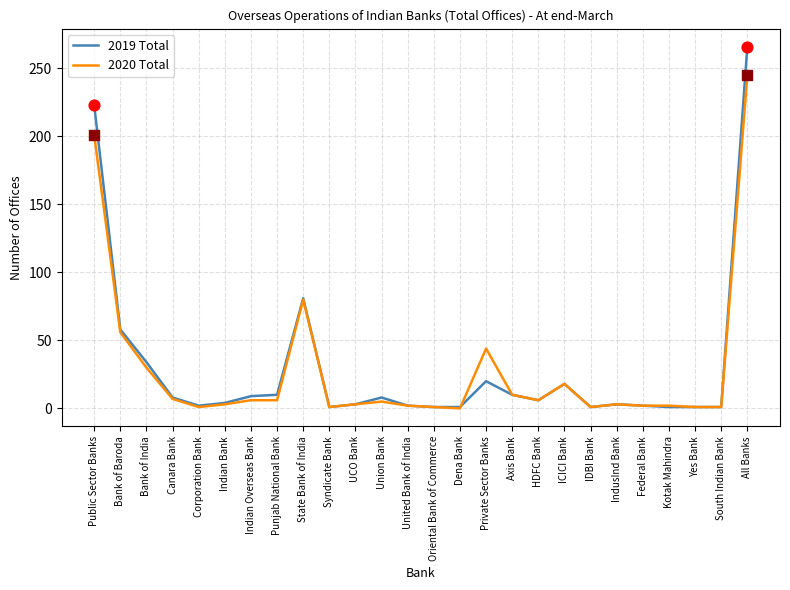

List the series in order of their peak value, highest first.

2019 Total, 2020 Total